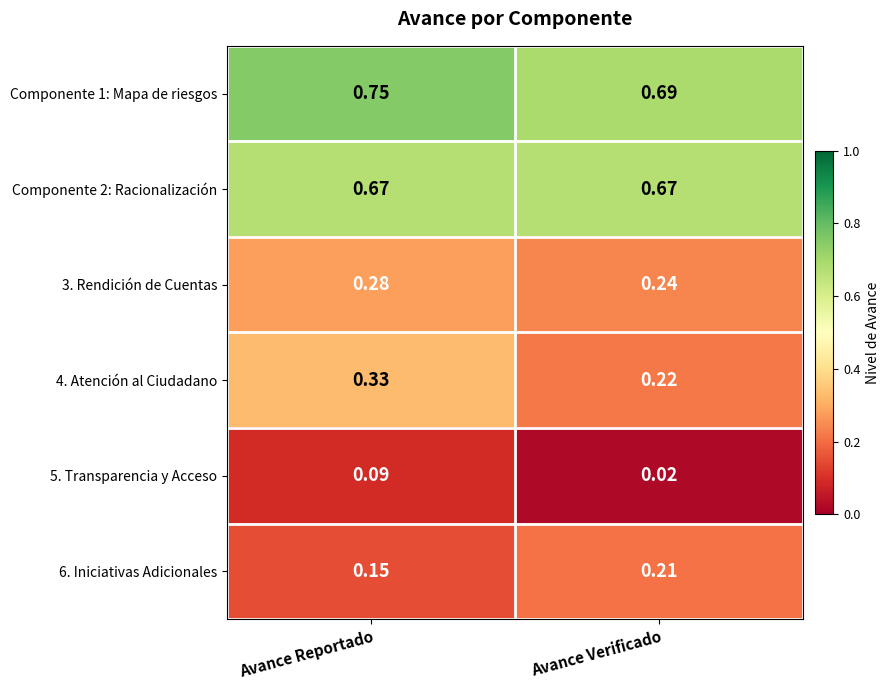

At which category is the sum across all series the highest?

Avance Reportado